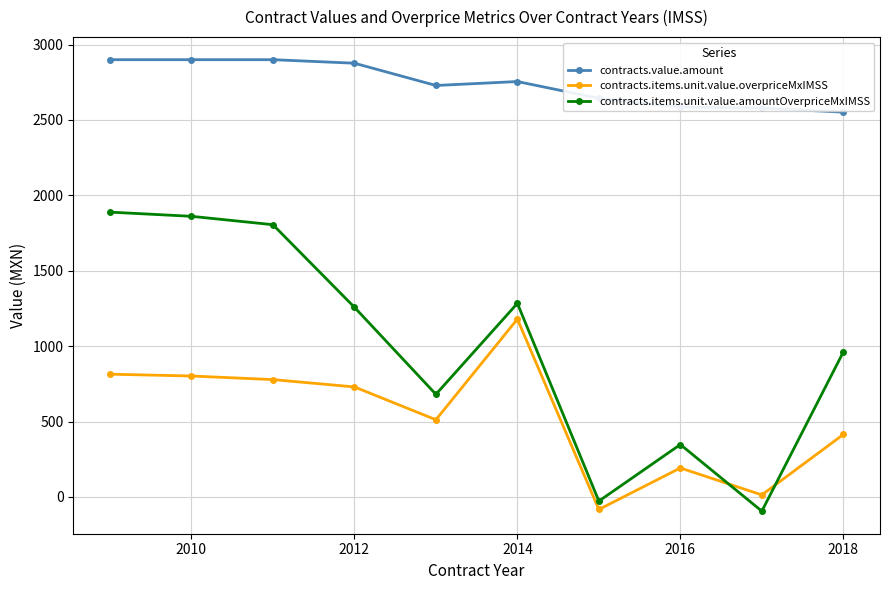

Which series has the largest total across all categories?

contracts.value.amount